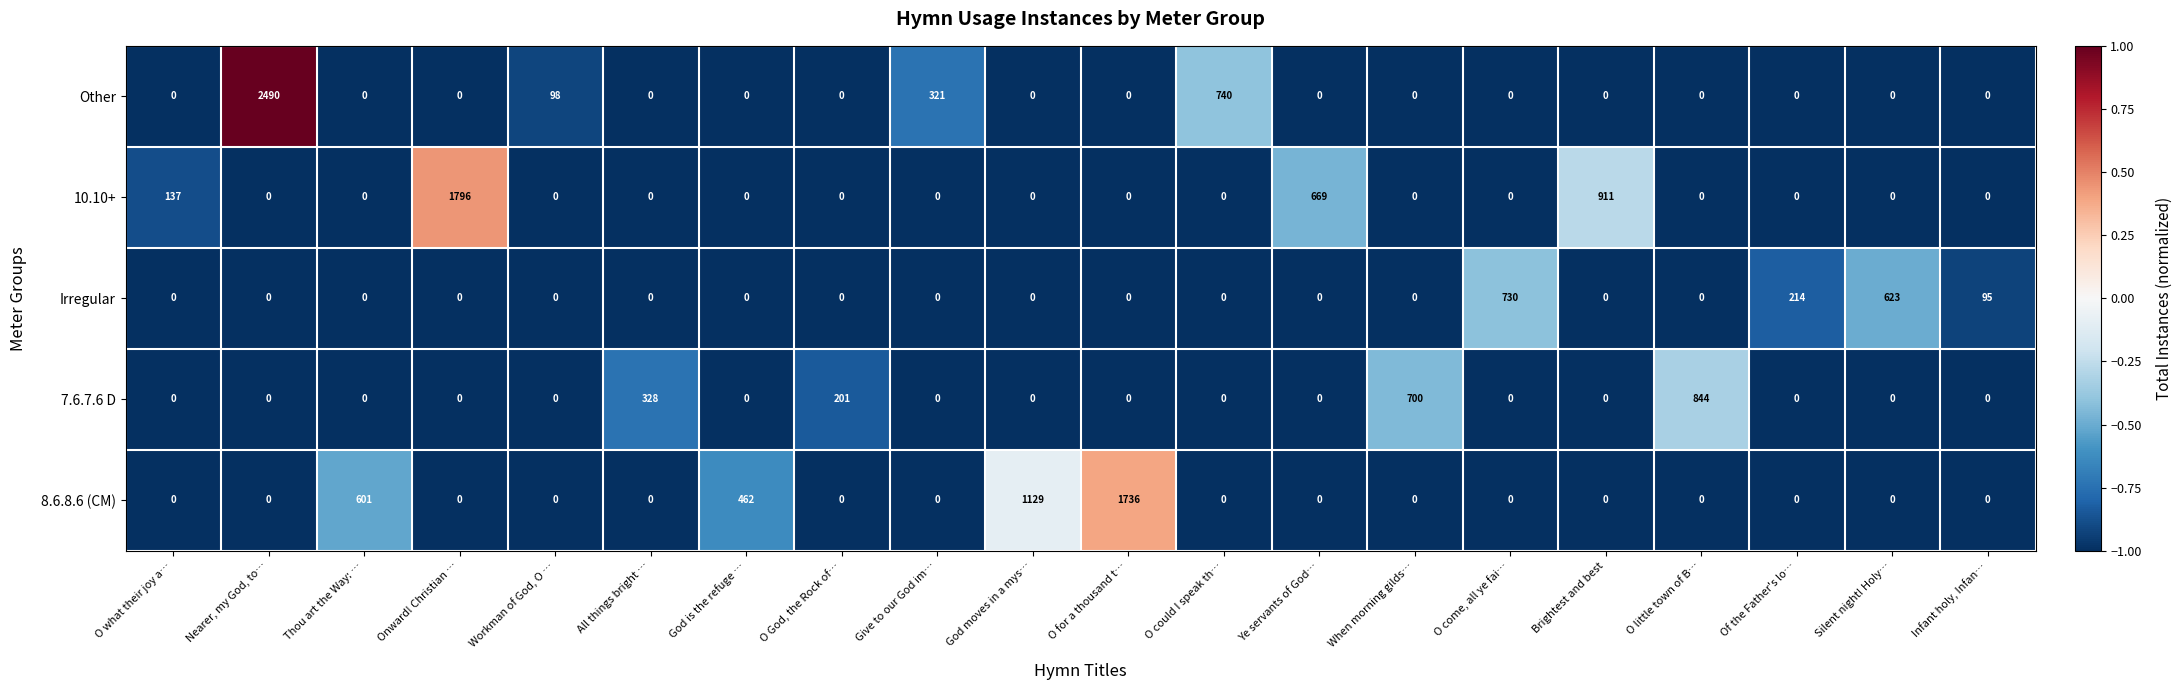

What is the maximum value shown in the chart?

2490